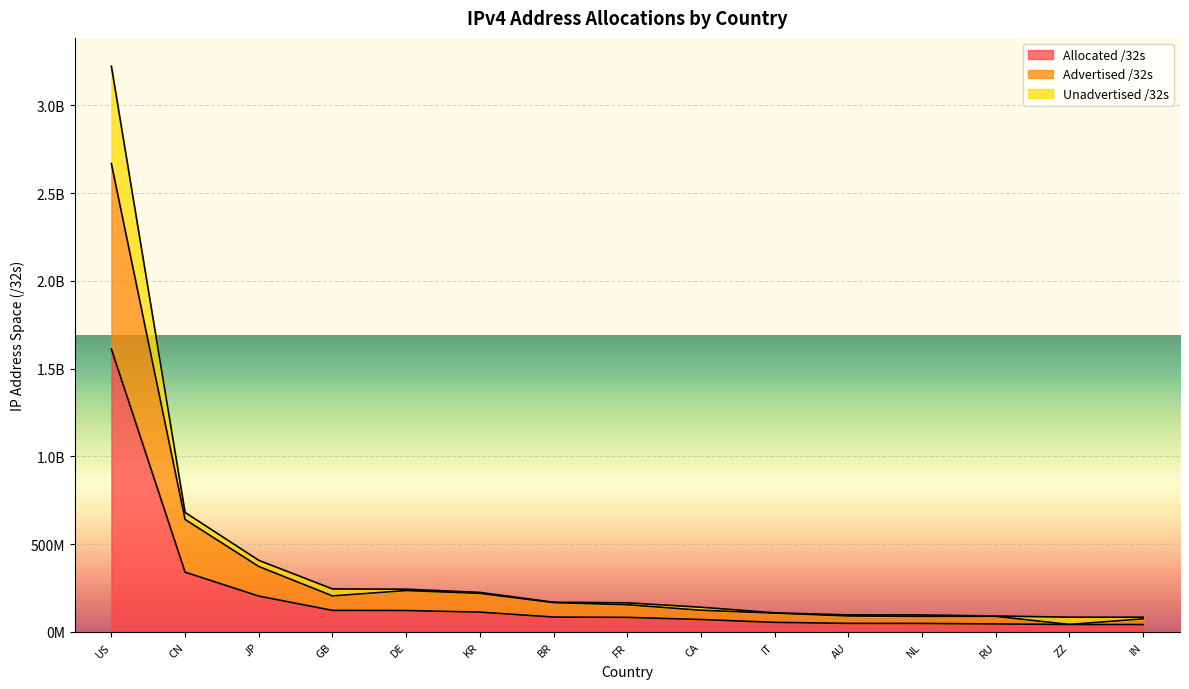

Reading left to right, list all the values displayed in this chart.

Allocated /32s: 1611994880	340333824	203805440	122322200	121578880	112446720	84436736	82659120	70260224	54294592	48337920	48101096	45234304	41821640	41763584
Advertised /32s: 2668825216	640652546	372563840	204855576	235475584	219396992	166610176	154607920	123144448	106655808	90523700	88103176	88245632	42243528	74219776
Unadvertised /32s: 3223989760	680667648	407610880	244644400	243157760	224893440	168873472	165318240	140520448	108589184	96675840	96202192	90468608	83643280	83527168